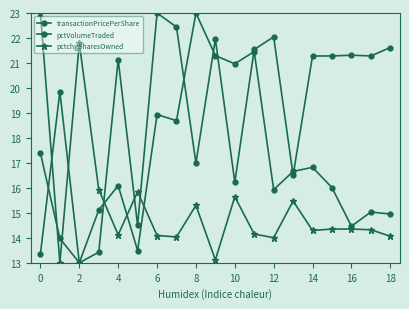

How many distinct data groups are displayed?

3